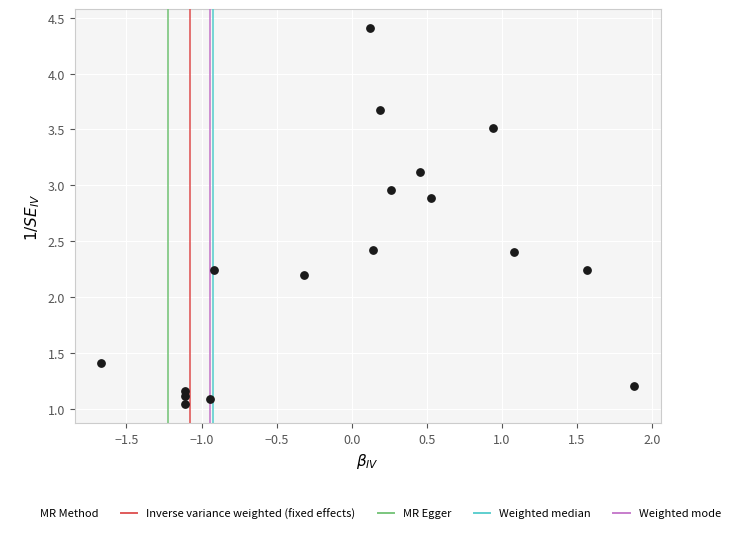

What is the range of X values (max minus min)?

3.5